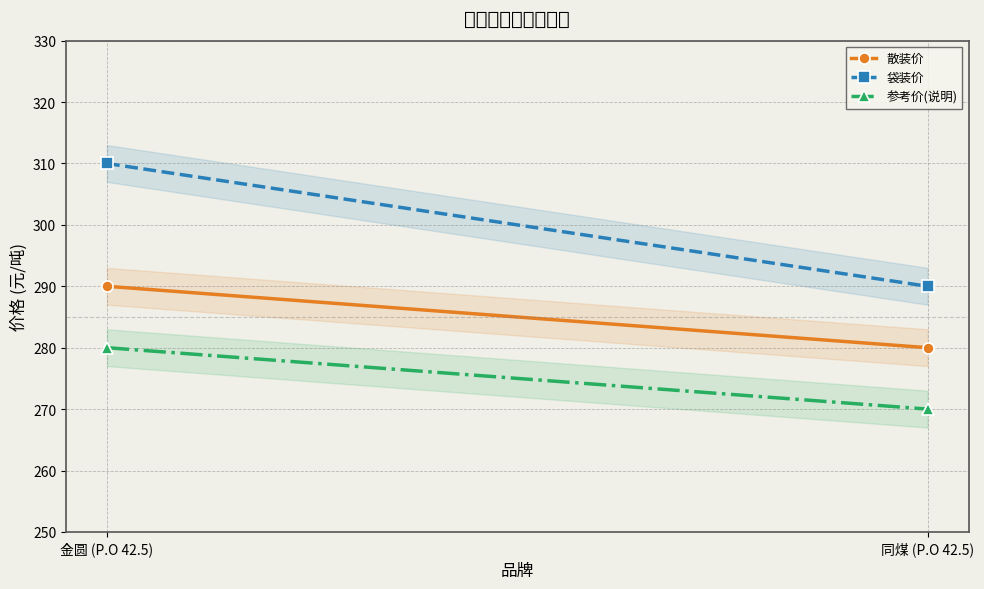

Reading left to right, list all the values displayed in this chart.

散装价: 金圆 (P.O 42.5)=290	同煤 (P.O 42.5)=280
袋装价: 金圆 (P.O 42.5)=310	同煤 (P.O 42.5)=290
参考价(说明): 金圆 (P.O 42.5)=280	同煤 (P.O 42.5)=270